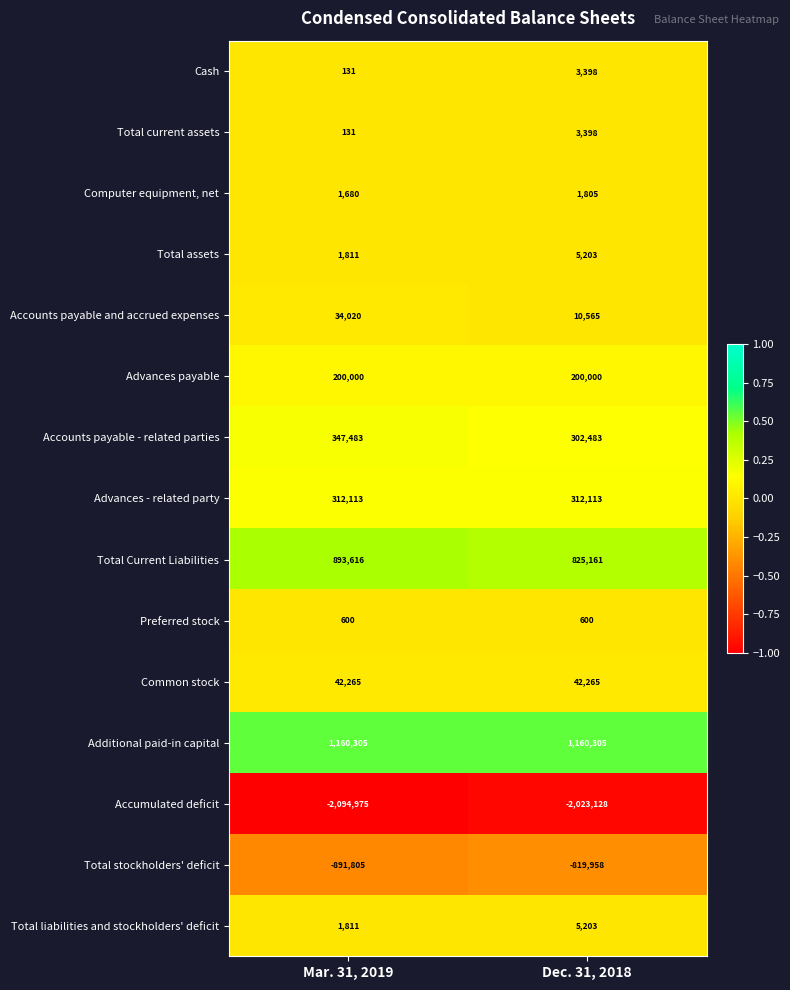

Reading right to left, extract all data points from this chart.

Cash: Dec. 31, 2018=3398	Mar. 31, 2019=131
Total current assets: Dec. 31, 2018=3398	Mar. 31, 2019=131
Computer equipment, net: Dec. 31, 2018=1805	Mar. 31, 2019=1680
Total assets: Dec. 31, 2018=5203	Mar. 31, 2019=1811
Accounts payable and accrued expenses: Dec. 31, 2018=10565	Mar. 31, 2019=34020
Advances payable: Dec. 31, 2018=200000	Mar. 31, 2019=200000
Accounts payable - related parties: Dec. 31, 2018=302483	Mar. 31, 2019=347483
Advances - related party: Dec. 31, 2018=312113	Mar. 31, 2019=312113
Total Current Liabilities: Dec. 31, 2018=825161	Mar. 31, 2019=893616
Preferred stock: Dec. 31, 2018=600	Mar. 31, 2019=600
Common stock: Dec. 31, 2018=42265	Mar. 31, 2019=42265
Additional paid-in capital: Dec. 31, 2018=1160305	Mar. 31, 2019=1160305
Accumulated deficit: Dec. 31, 2018=-2023128	Mar. 31, 2019=-2094975
Total stockholders' deficit: Dec. 31, 2018=-819958	Mar. 31, 2019=-891805
Total liabilities and stockholders' deficit: Dec. 31, 2018=5203	Mar. 31, 2019=1811